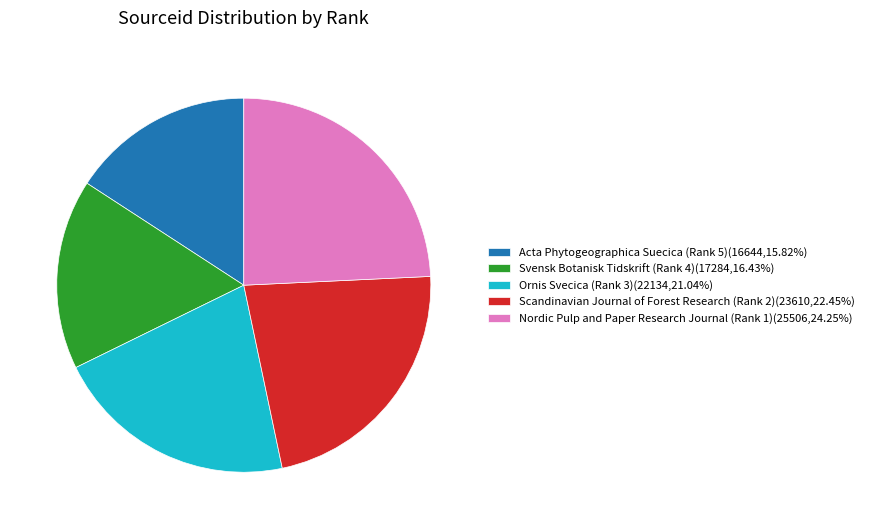

Rank the categories by value from highest to lowest.

Nordic Pulp and Paper Research Journal (Rank 1), Scandinavian Journal of Forest Research (Rank 2), Ornis Svecica (Rank 3), Svensk Botanisk Tidskrift (Rank 4), Acta Phytogeographica Suecica (Rank 5)